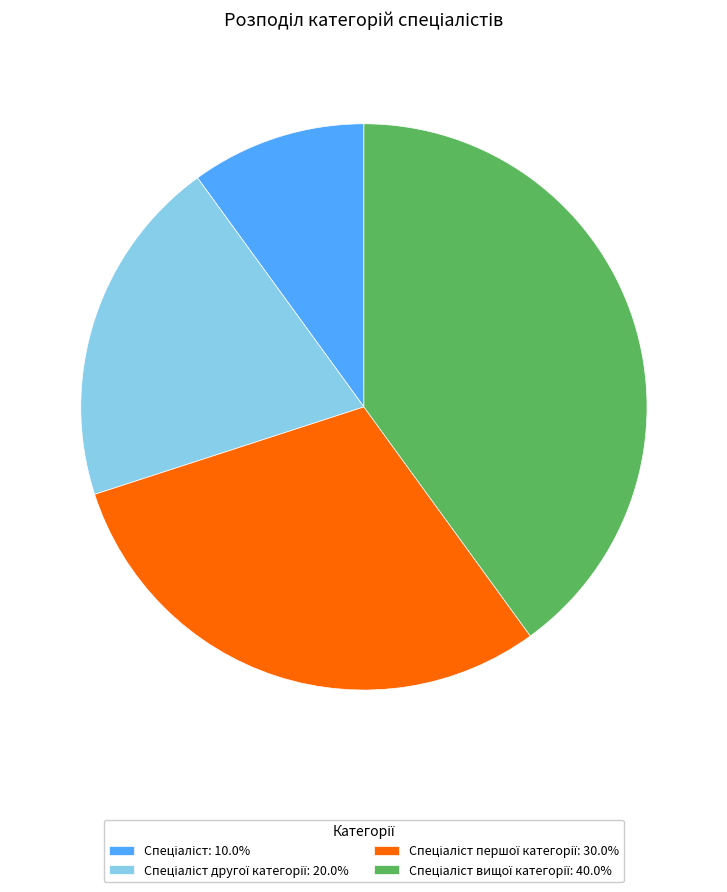

Is there a majority slice in this chart?

No